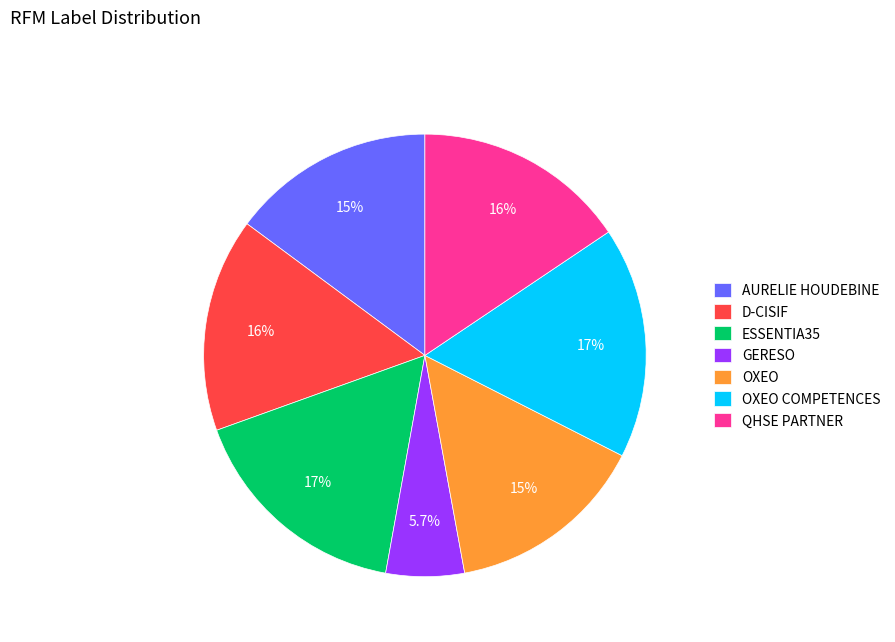

The QHSE PARTNER slice represents 16% of the pie. True or false?

True